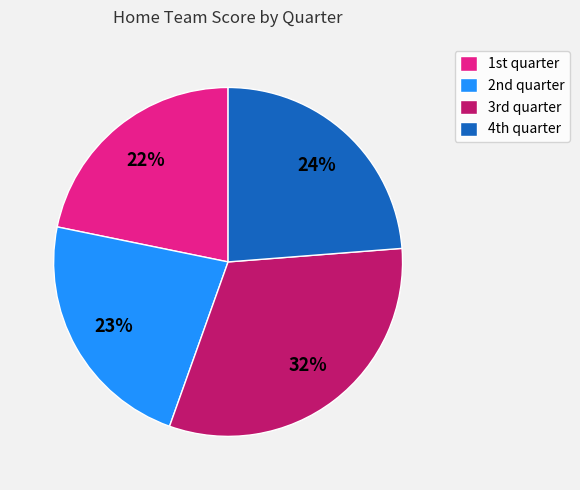

How many slices are in this pie chart?

4